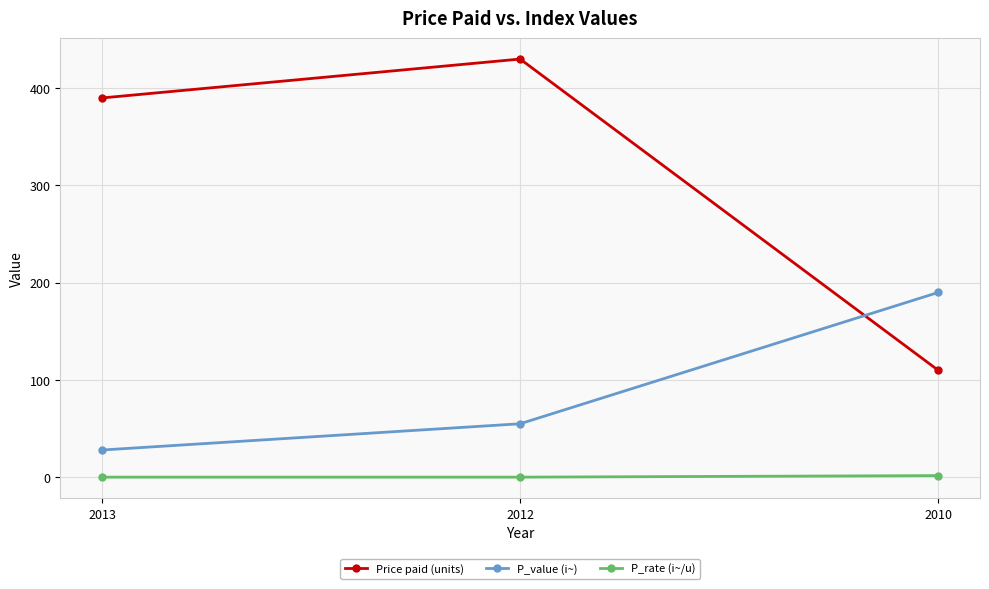

List the series in order of their peak value, lowest first.

P_rate (i~/u), P_value (i~), Price paid (units)